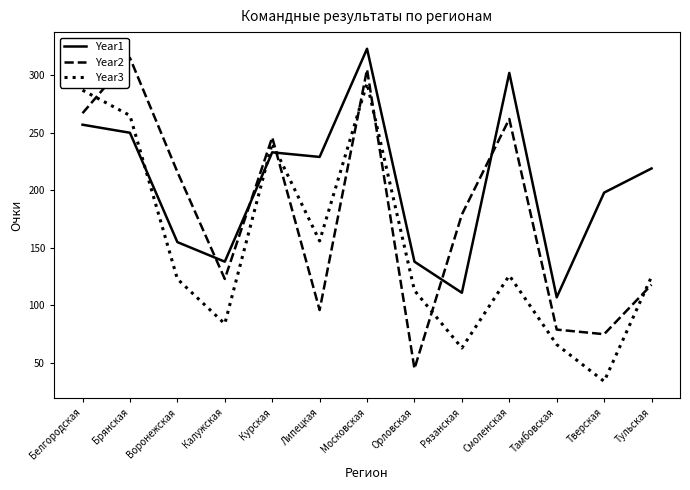

What is the total value across all series at Тамбовская?

252